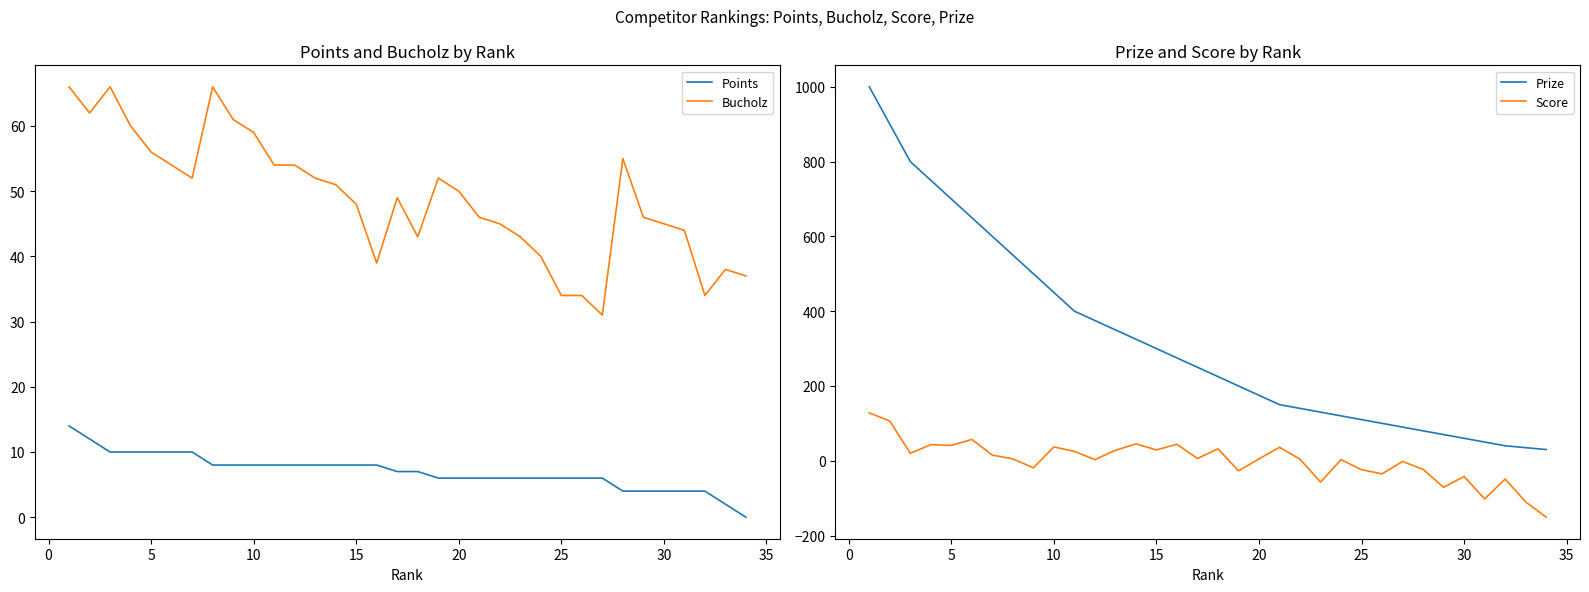

What is the highest value of the Points series?

14